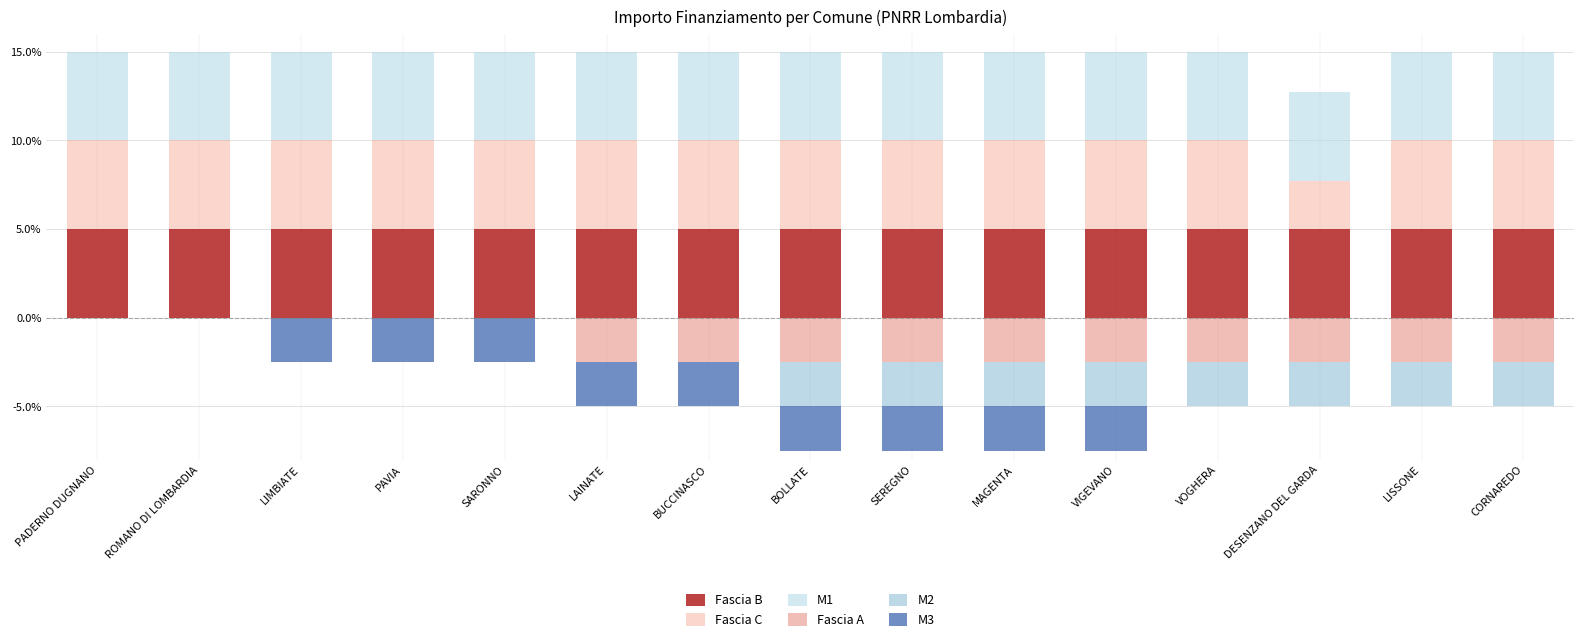

Which category has the lowest value in the Fascia A series?

LAINATE